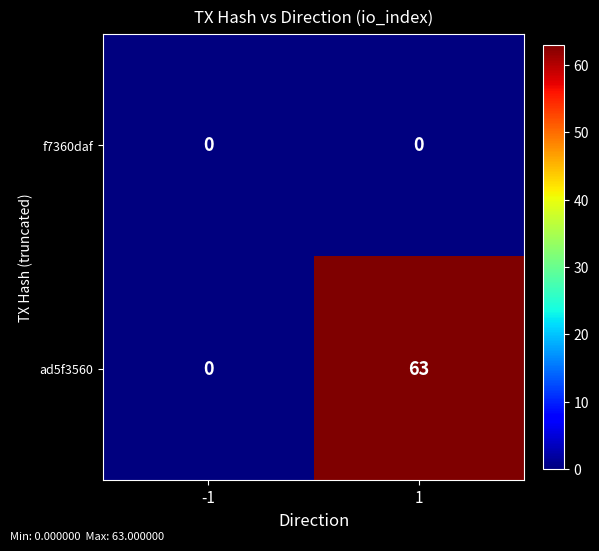

Which series has the largest total across all categories?

ad5f3560